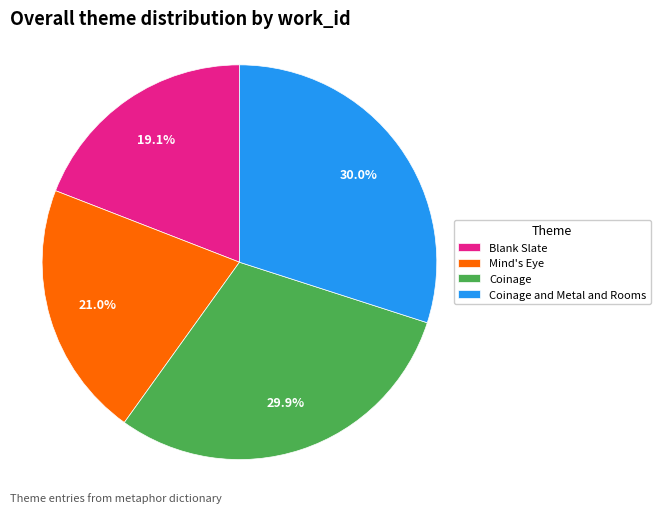

What percentage is the Blank Slate slice, to the nearest percent?

19%